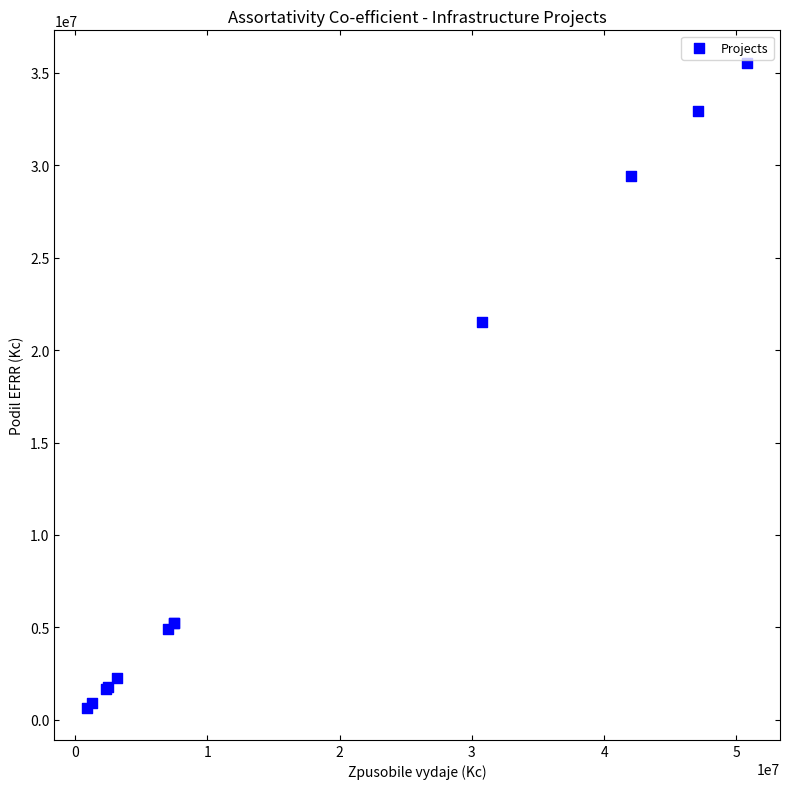

What Y value in the scatter plot is closest to 18107250?

21525000.0